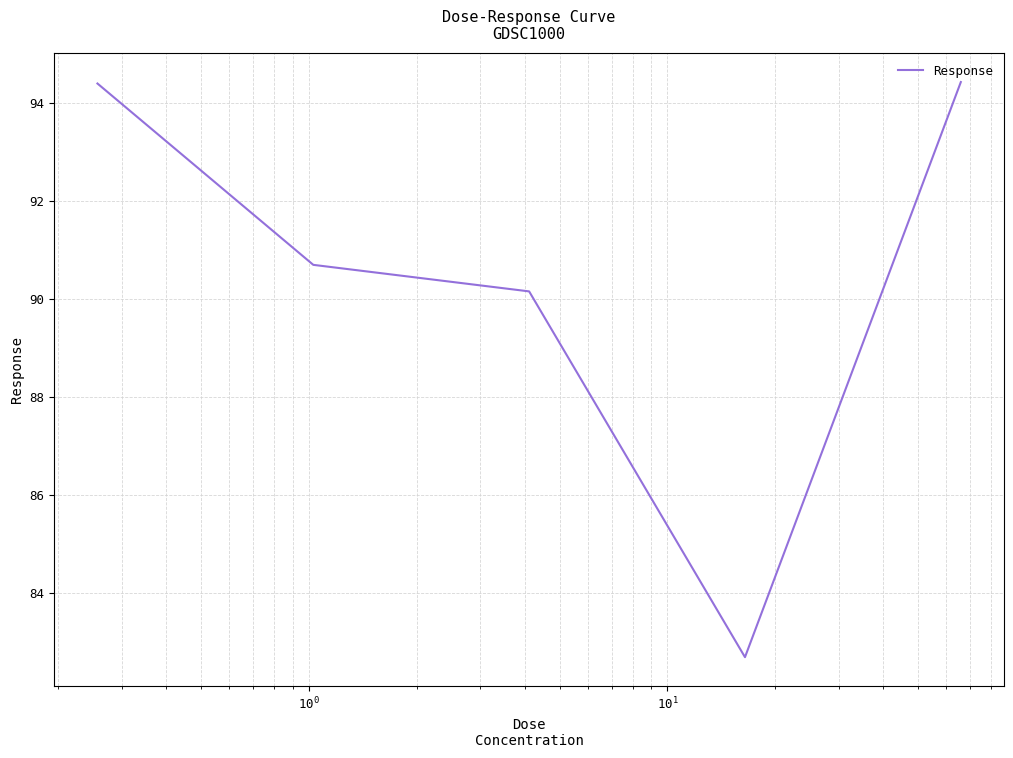

What is the sum of all values?

452.4